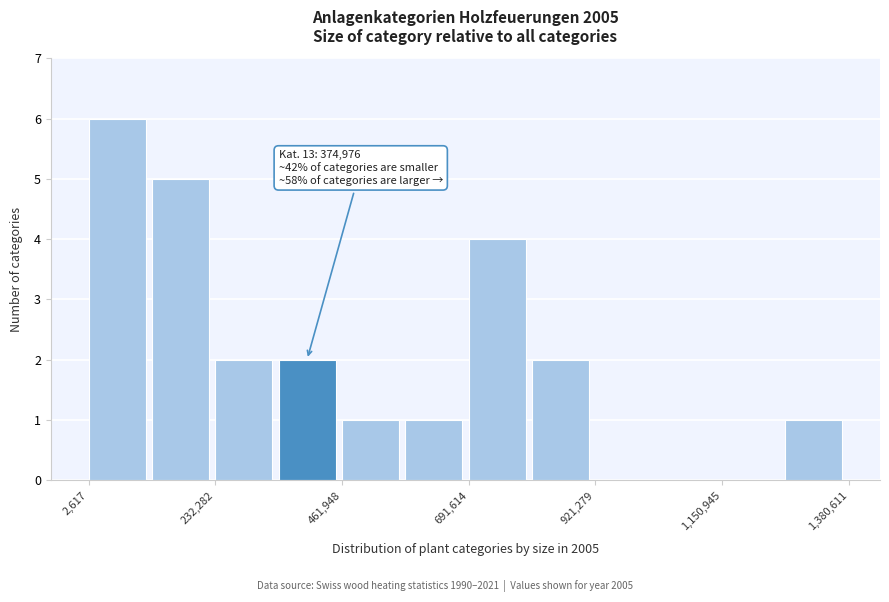

Around what value on the x-axis is the tallest bar? Give the approximate position of its centre, as read against the axis.

50000